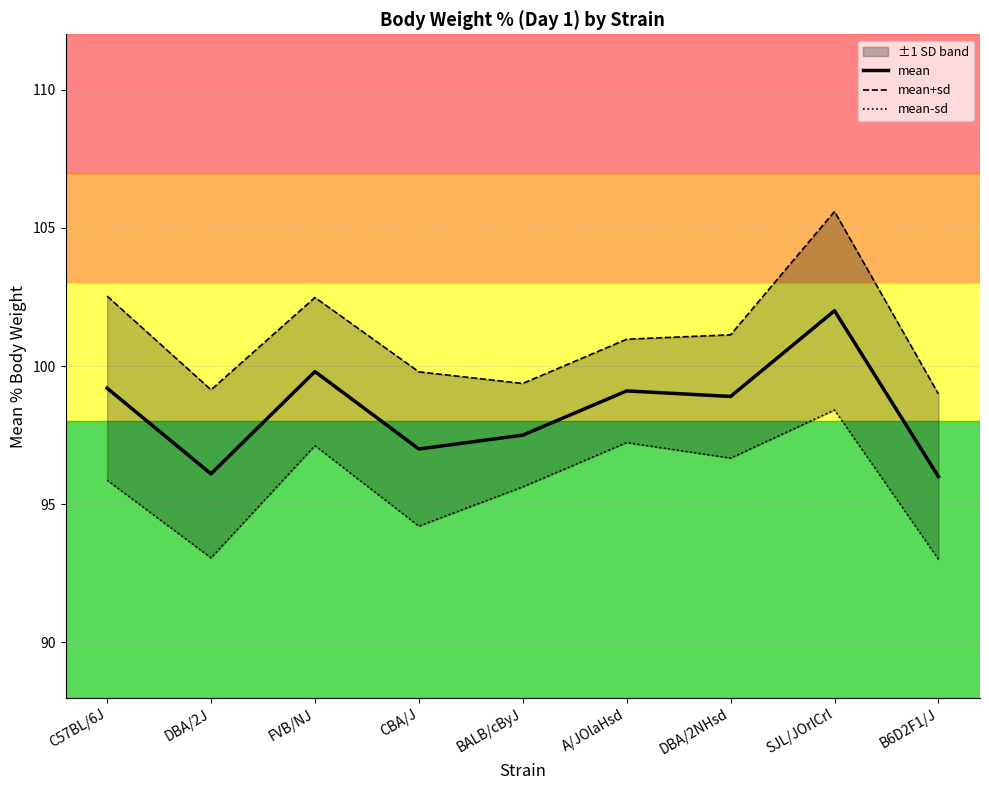

True or false: mean and mean+sd cross at least once.

False